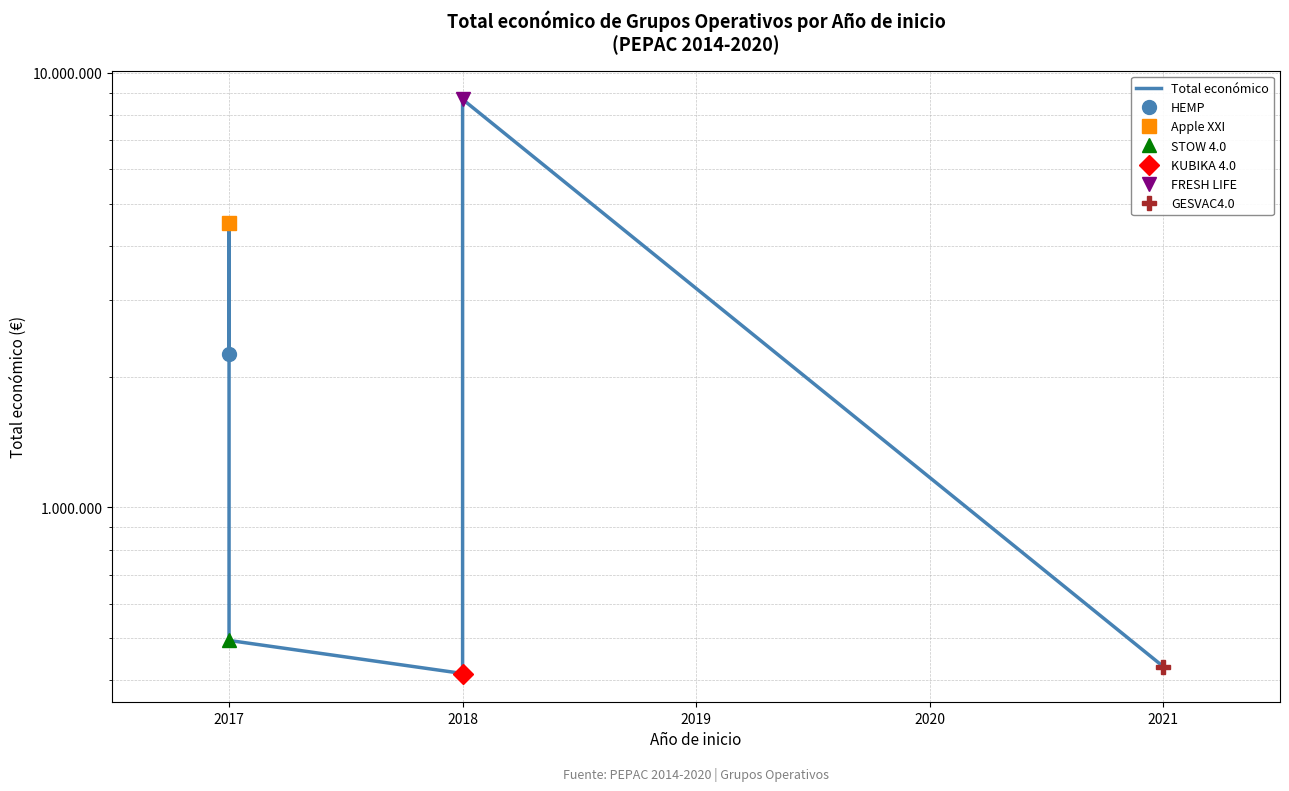

How many lines are shown in the chart?

1